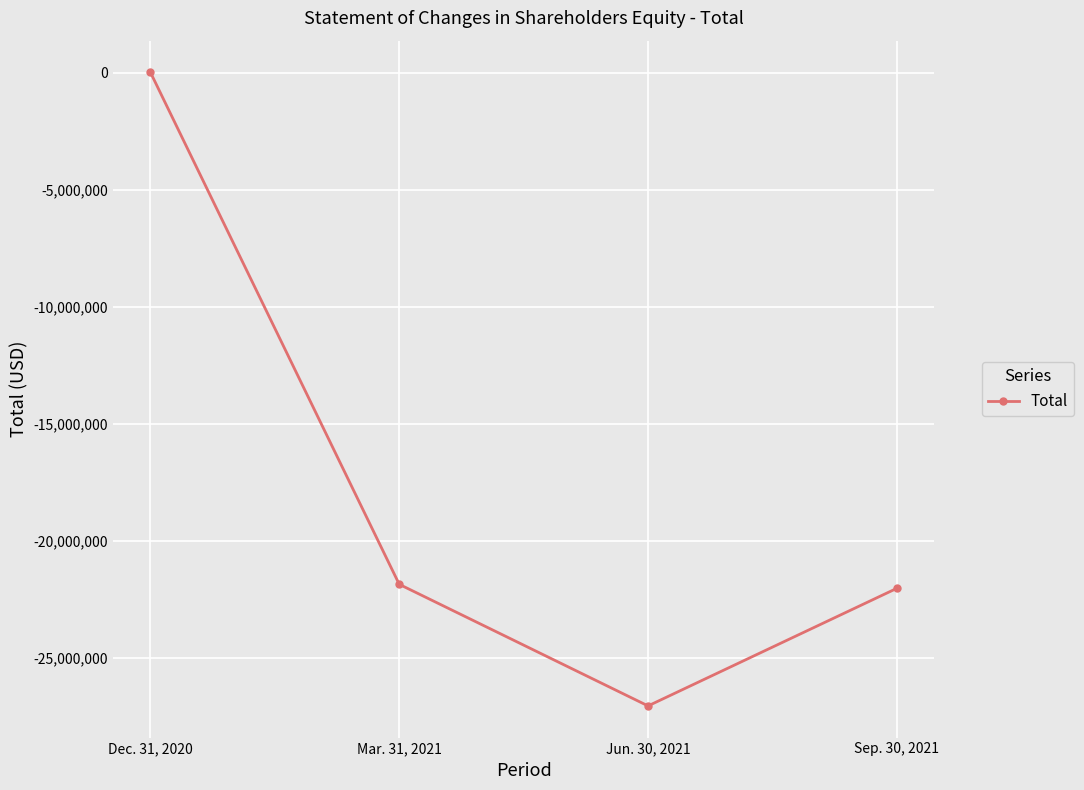

Which has a higher value, Mar. 31, 2021 or Jun. 30, 2021?

Mar. 31, 2021